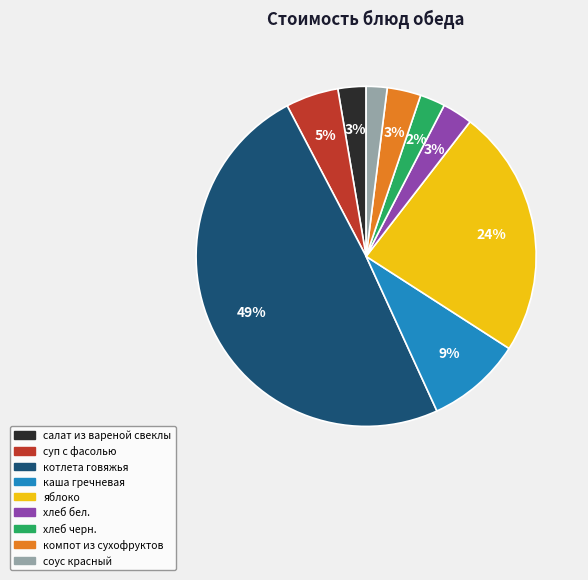

Which slice is the largest?

котлета говяжья